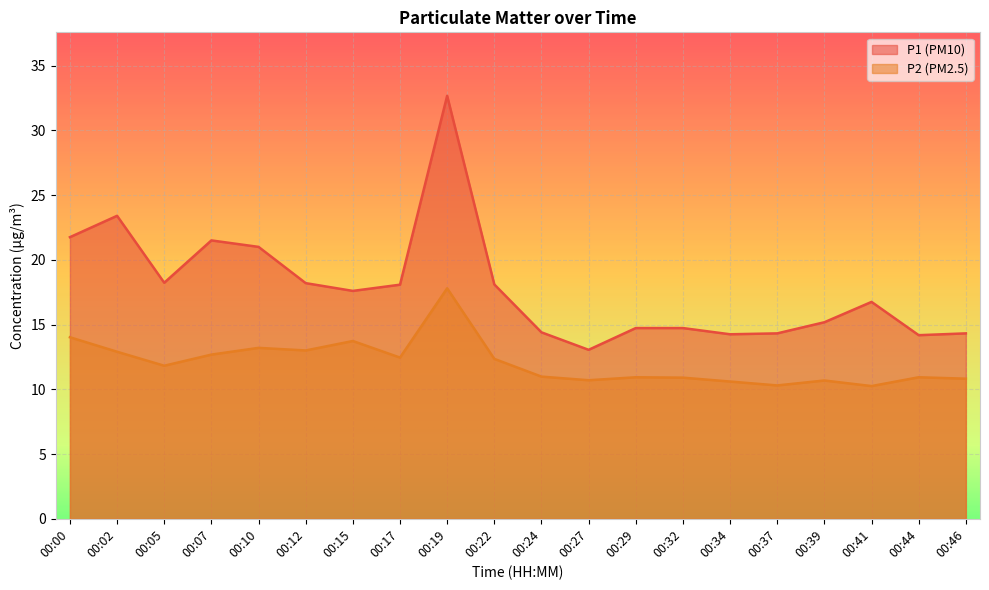

Which has a higher value, 00:19 or 00:27?

00:19